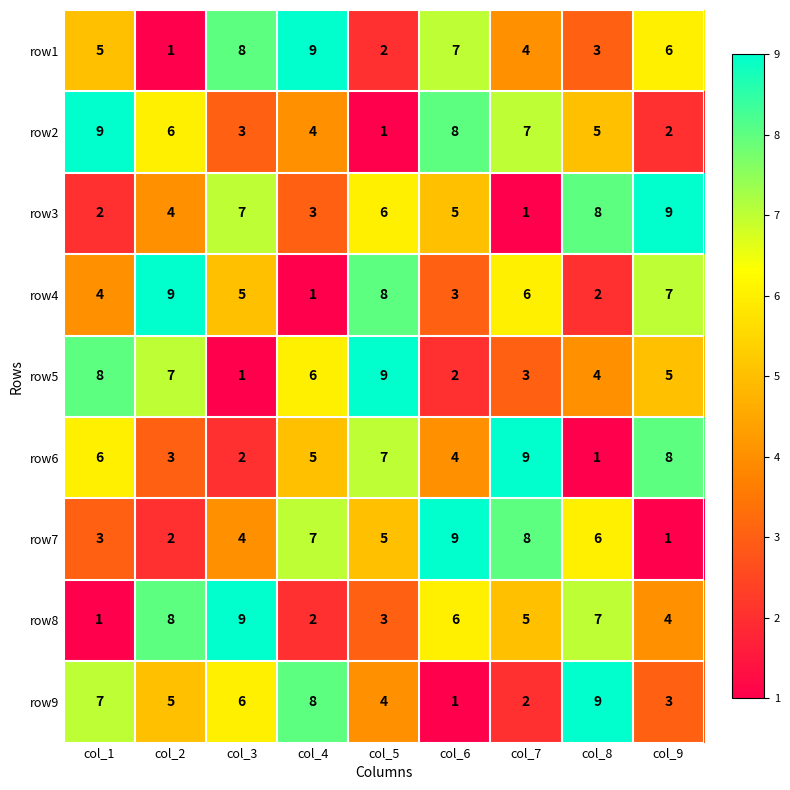

What is the average value of the row9 series?

5